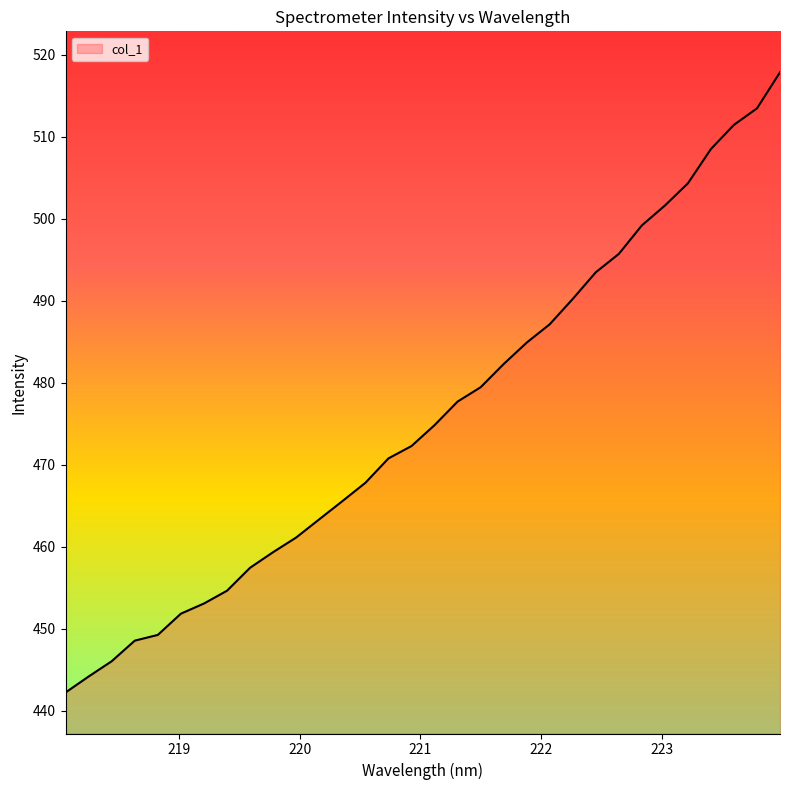

What is the minimum value shown in the chart?

442.2